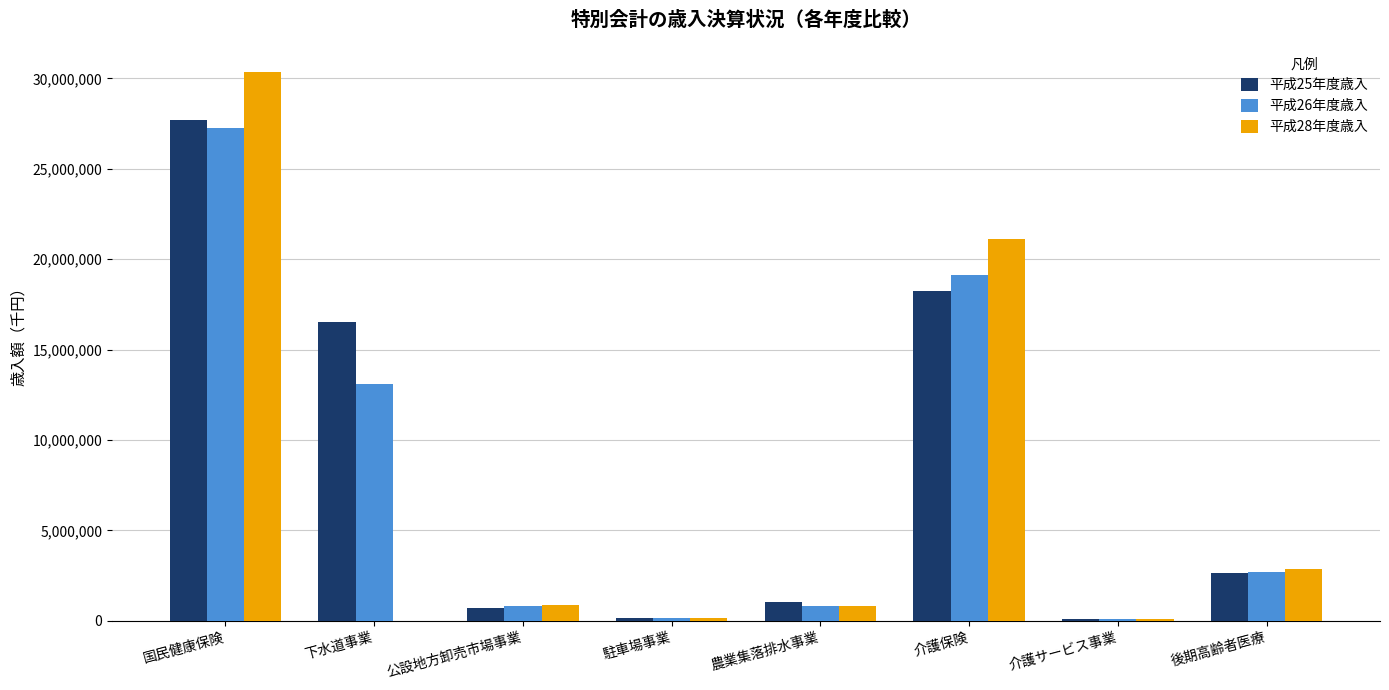

What is the sum of all 平成28年度歳入 values?

56253668